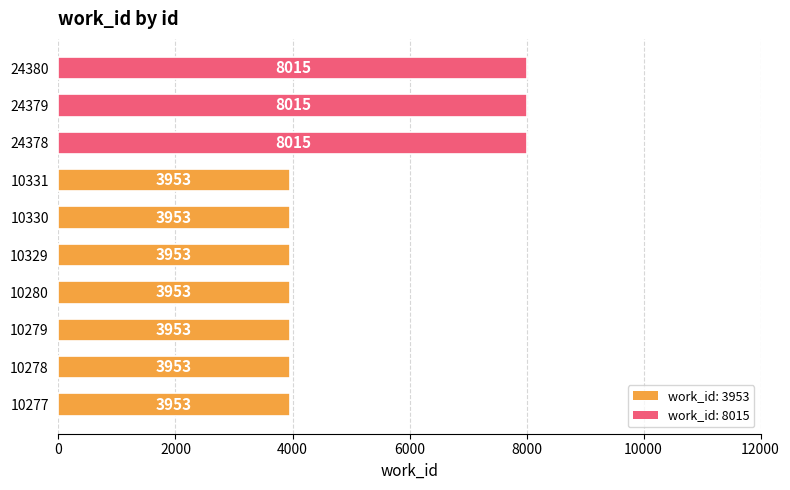

What is the approximate value at 24378?

8015